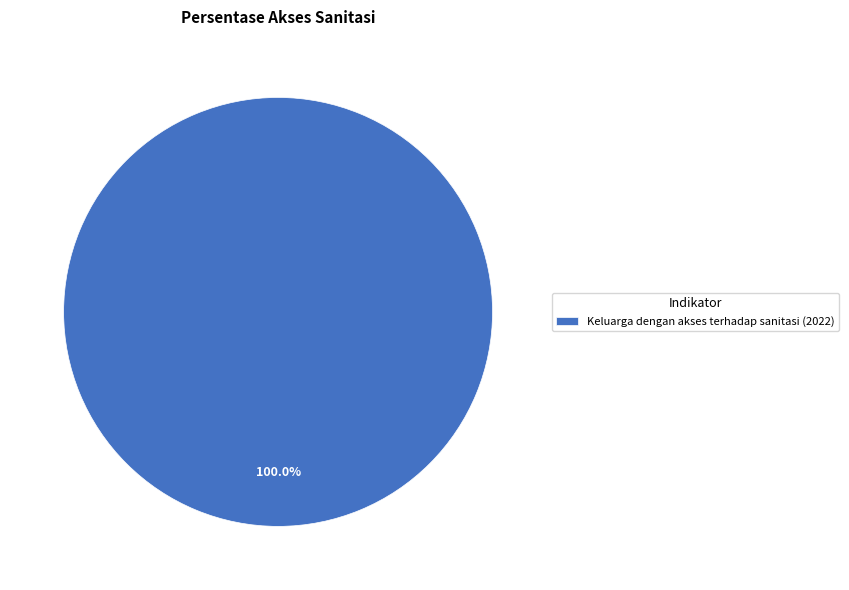

What is the majority slice?

Keluarga dengan akses terhadap sanitasi (2022)